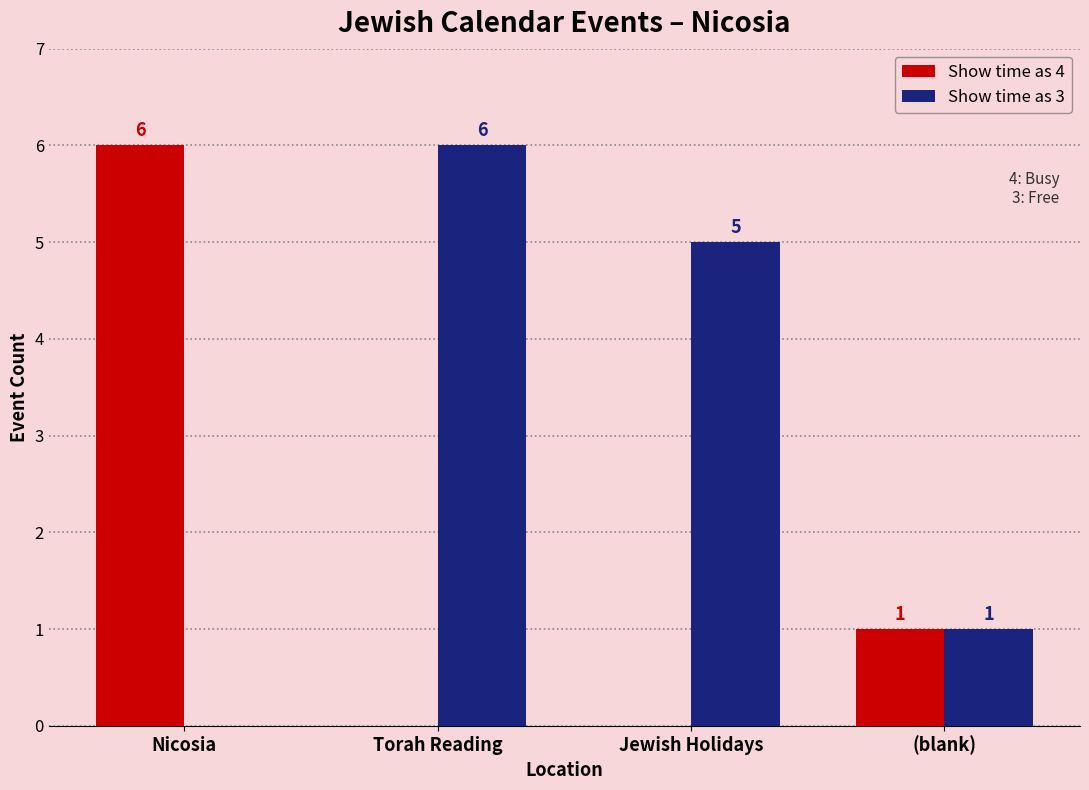

What is the highest value of the Show time as 3 series?

6